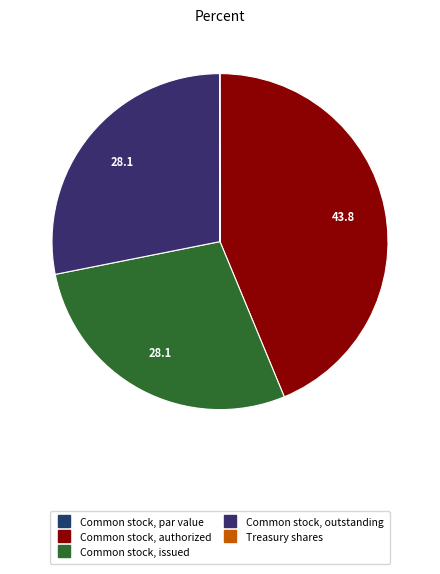

True or false: Common stock, outstanding accounts for 36% of the total.

False